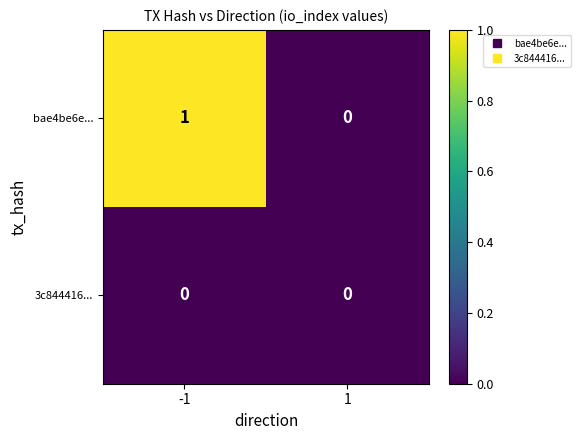

Between -1 and 1, which series saw the biggest shift?

bae4be6e...